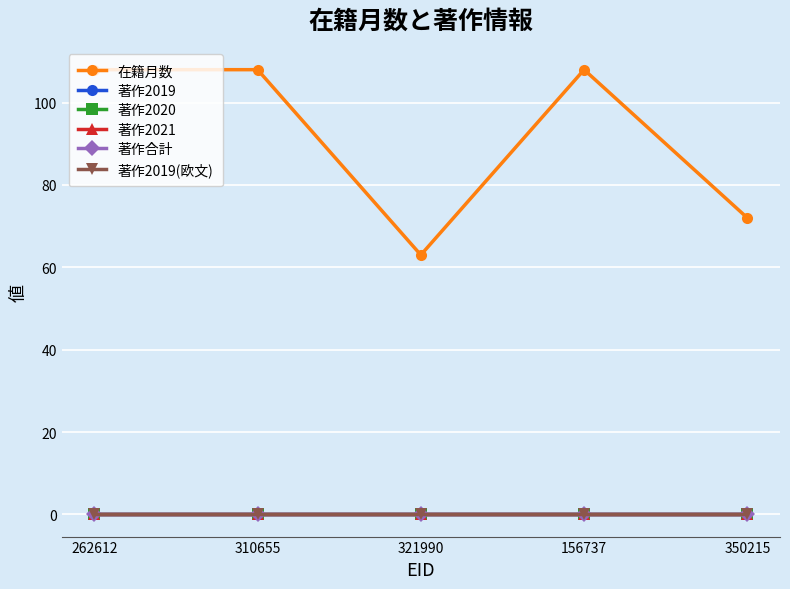

Does the chart have visible grid lines?

Yes